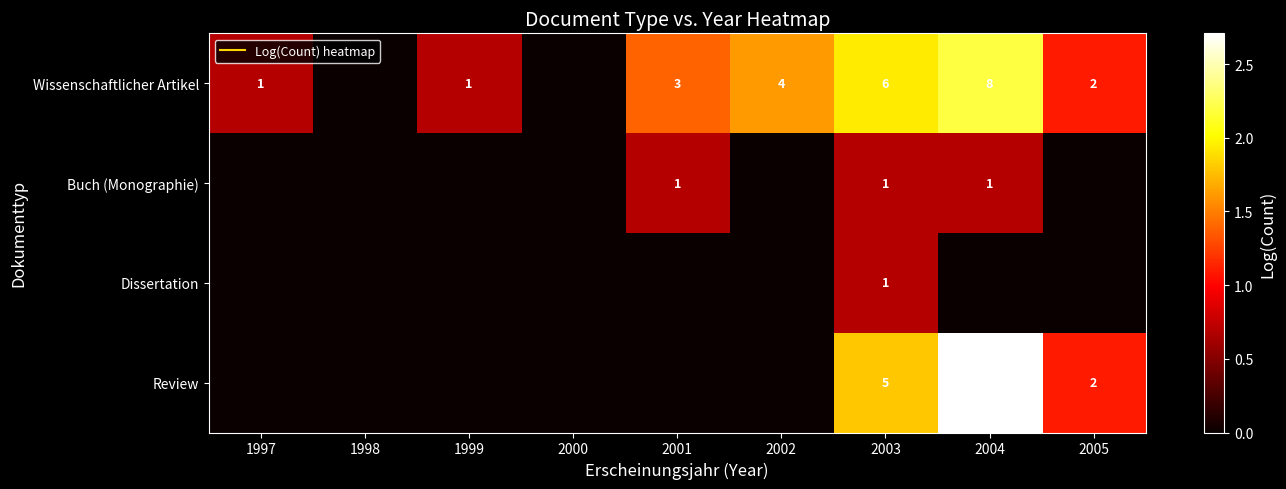

Between 2000 and 2004, which is larger?

2004